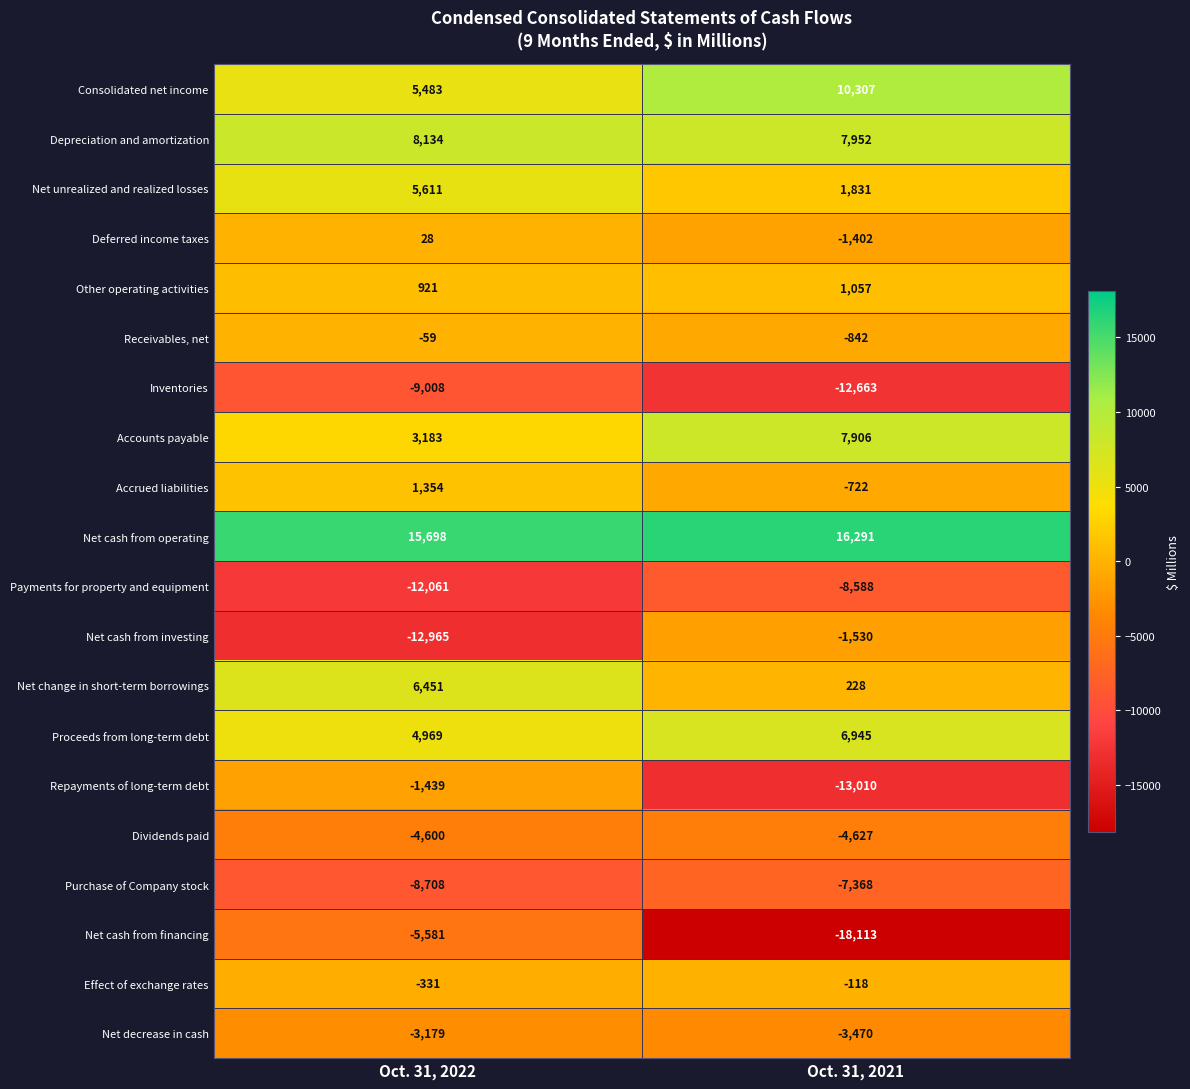

List the labels in order of Net cash from operating value, largest first.

Oct. 31, 2021, Oct. 31, 2022